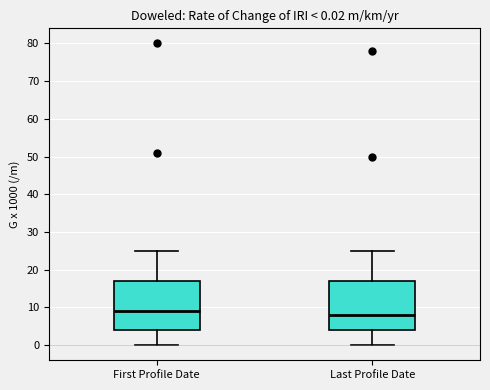

Which box has the highest median line?

First Profile Date